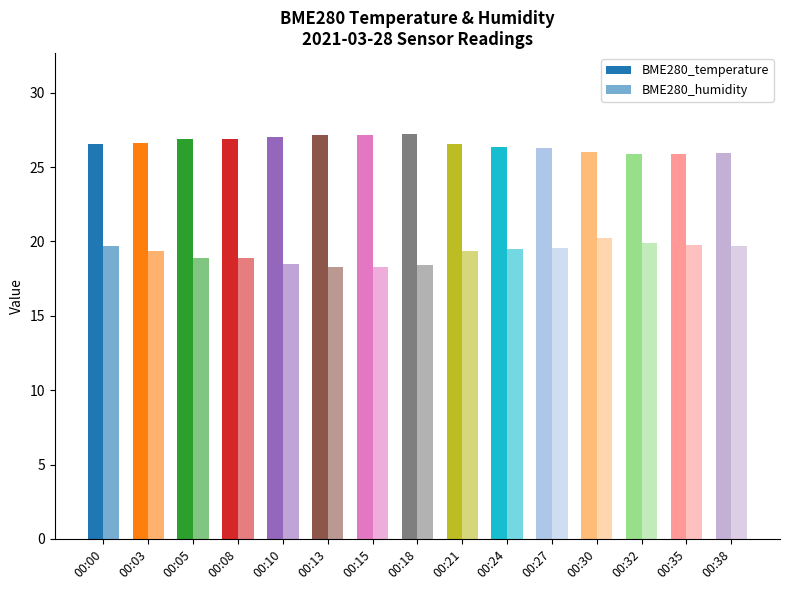

How many data points in BME280_humidity are above 19?

9